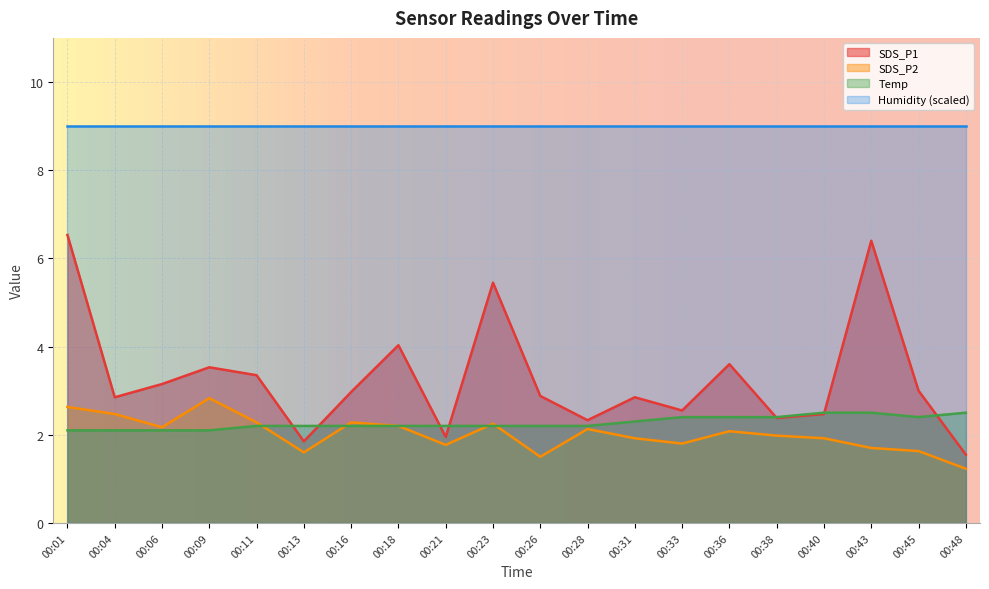

What is the minimum value shown in the chart?

1.2